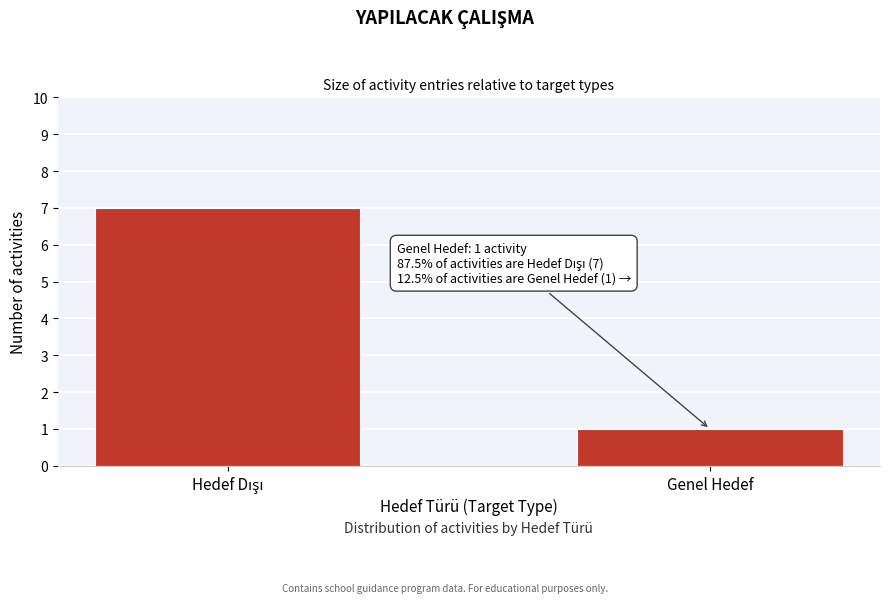

Reading right to left, what are all the values shown in this chart?

1	7